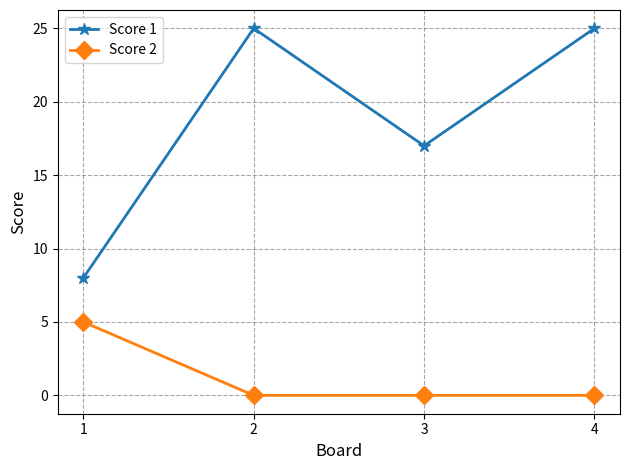

What is the spread (max minus min) of values at 4?

25